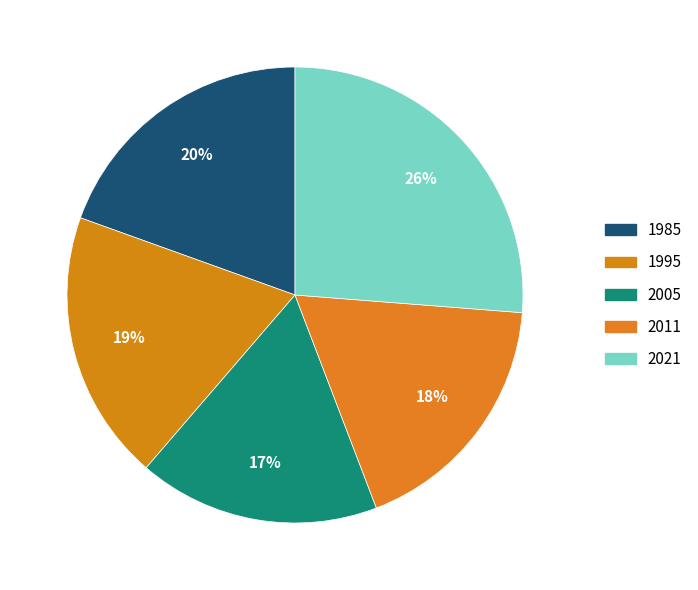

Count the number of slices in the pie.

5